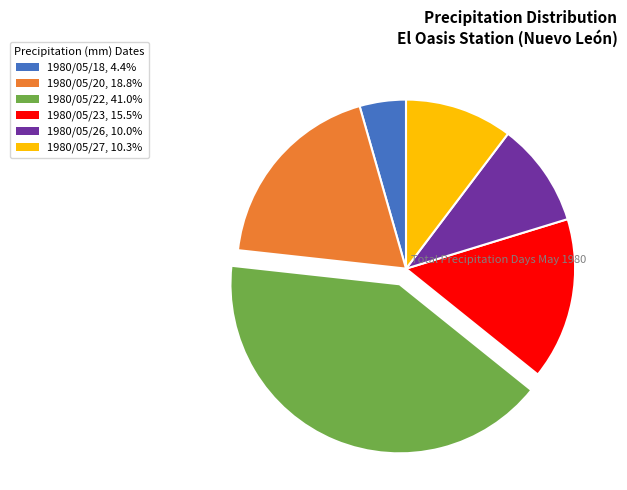

What is the ratio of the value at 1980/05/18, 4.4% to the value at 1980/05/26, 10.0%?

0.4